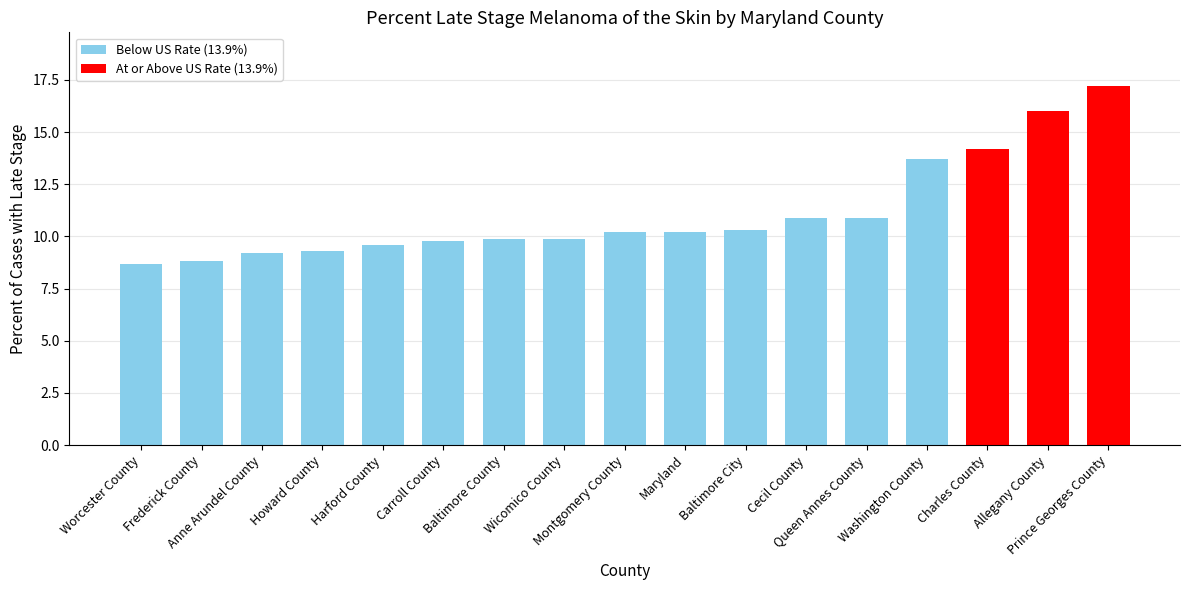

Reading left to right, transcribe all the data shown in this chart.

8.7	8.8	9.2	9.3	9.6	9.8	9.9	9.9	10.2	10.2	10.3	10.9	10.9	13.7	14.2	16.0	17.2